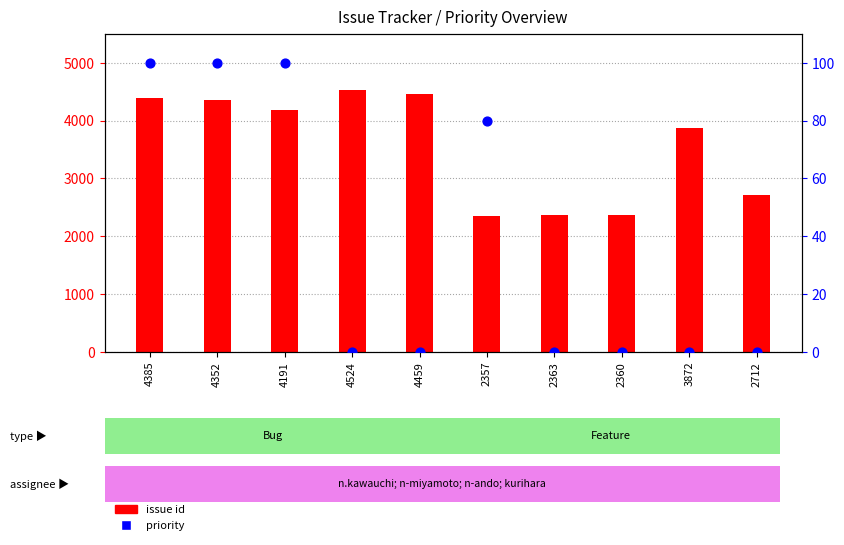

What is the total value across all series at 4191?

4291